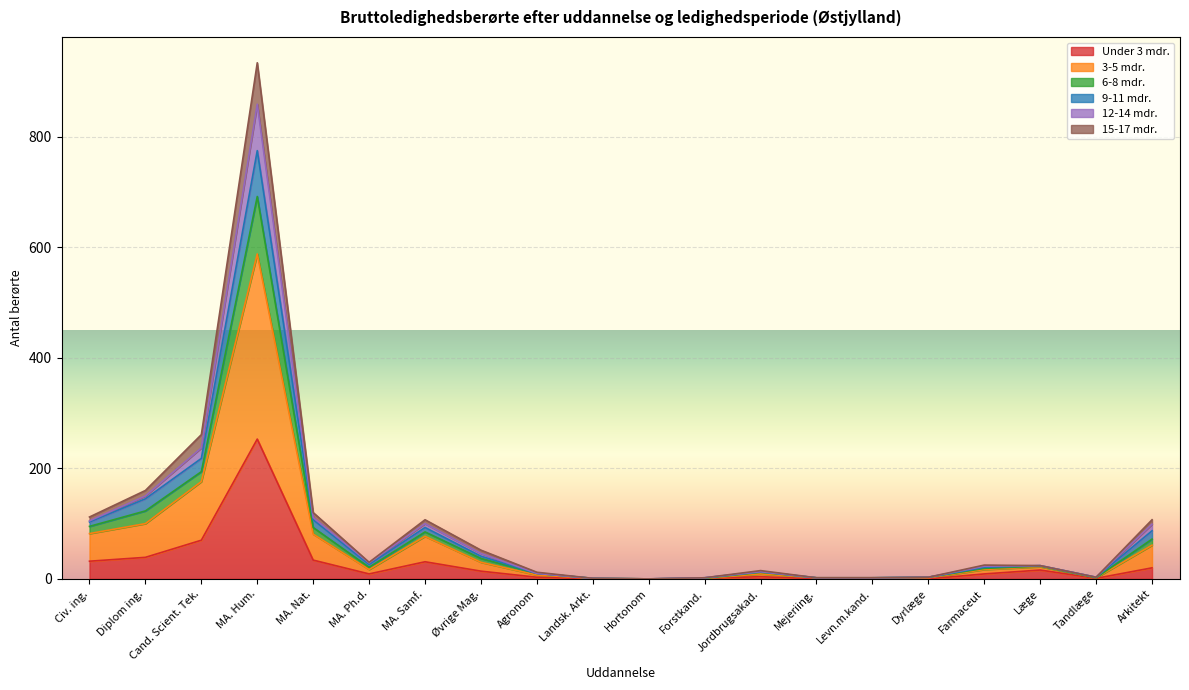

What is the label of the 10th point from the left?

Landsk. Arkt.